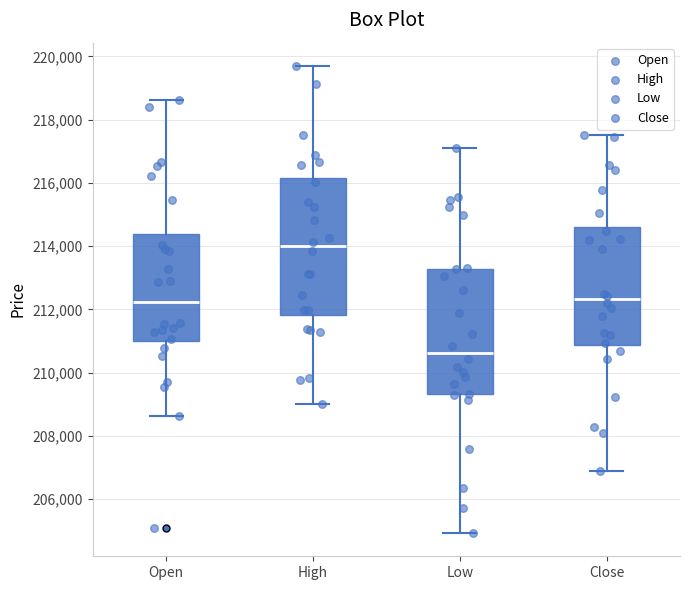

Reading left to right, read every box against the y-axis: the position of its median line, the range the box covers, and the ends of its whiskers. The values are not printed on the chart, so give them approximately, as read against the axis.

Open: median 212200, box 211000 to 214400, whiskers 208600 to 218600
High: median 214000, box 211800 to 216200, whiskers 209000 to 219600
Low: median 210600, box 209400 to 213200, whiskers 205000 to 217200
Close: median 212400, box 210800 to 214600, whiskers 206800 to 217600